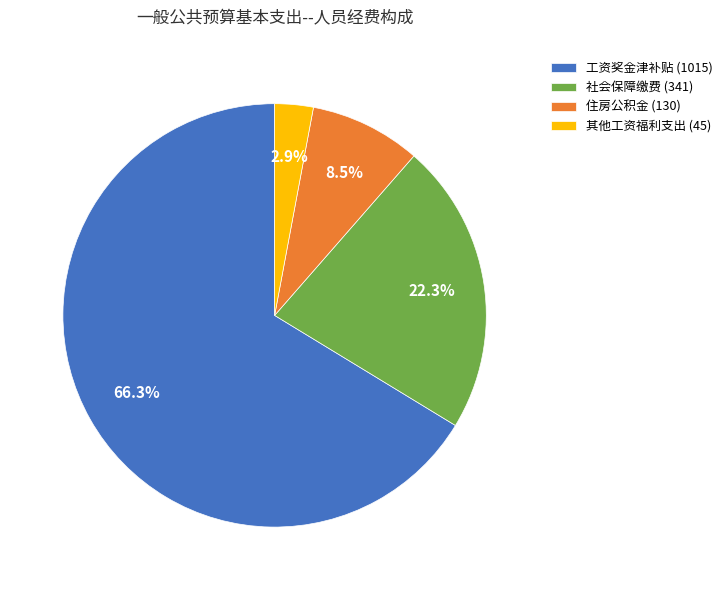

True or false: 社会保障缴费 (341) accounts for 22% of the total.

True